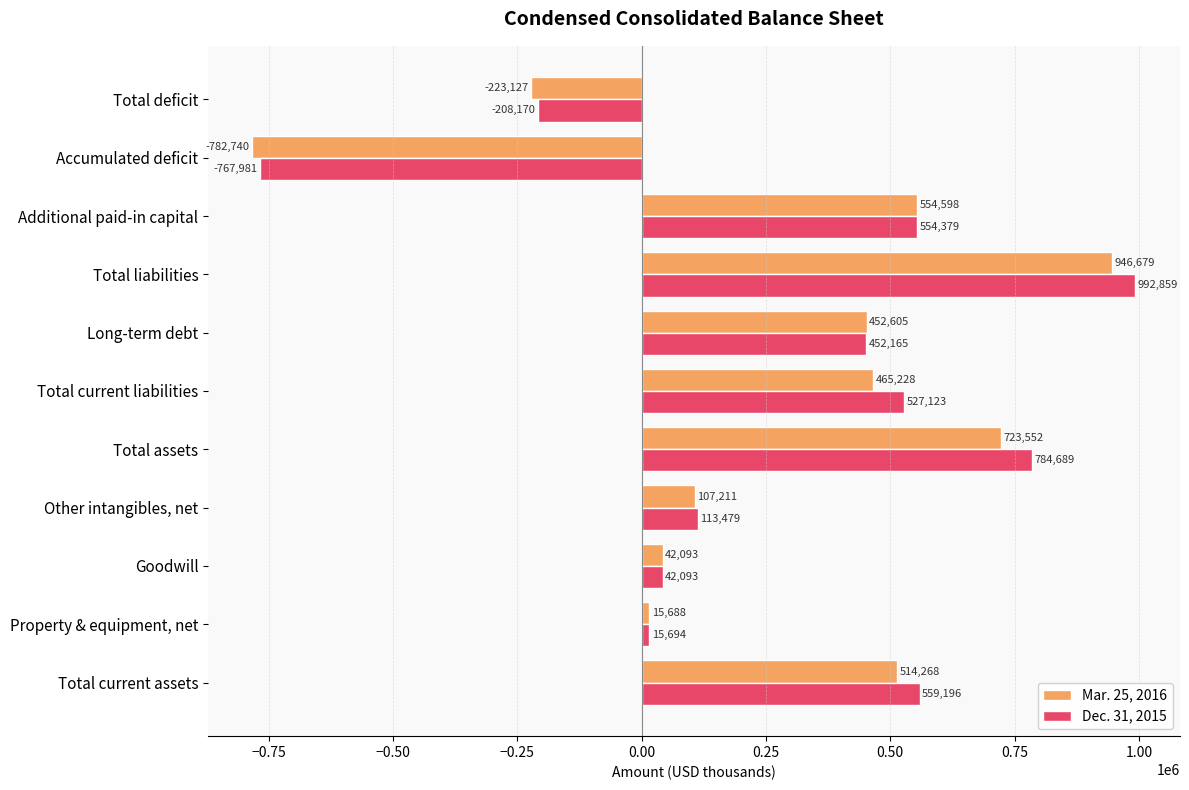

List the labels in order of Dec. 31, 2015 value, smallest first.

Accumulated deficit, Total deficit, Property & equipment, net, Goodwill, Other intangibles, net, Long-term debt, Total current liabilities, Additional paid-in capital, Total current assets, Total assets, Total liabilities